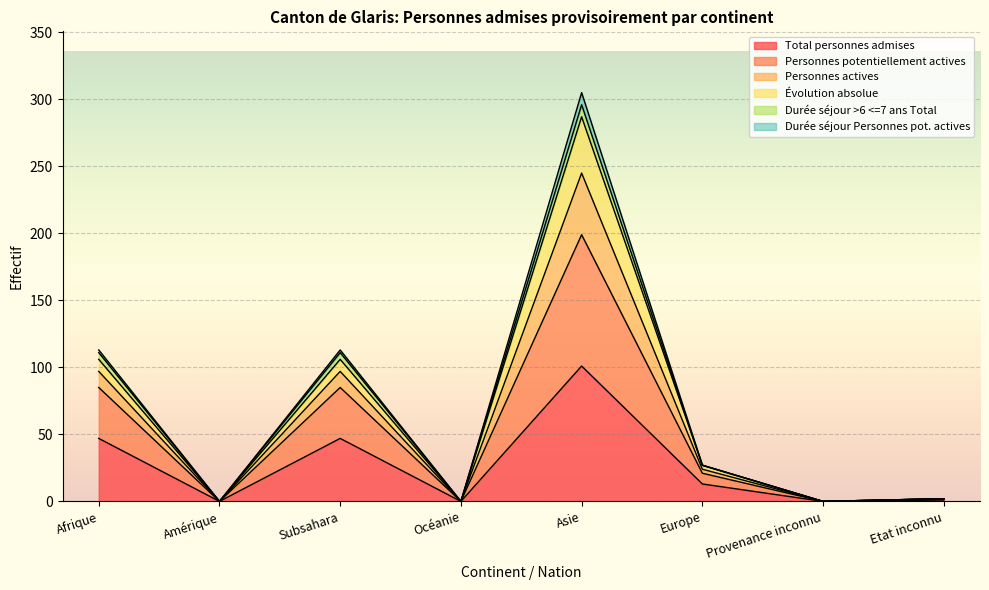

Is it true that Personnes potentiellement actives equals 0 at Provenance inconnu?

True